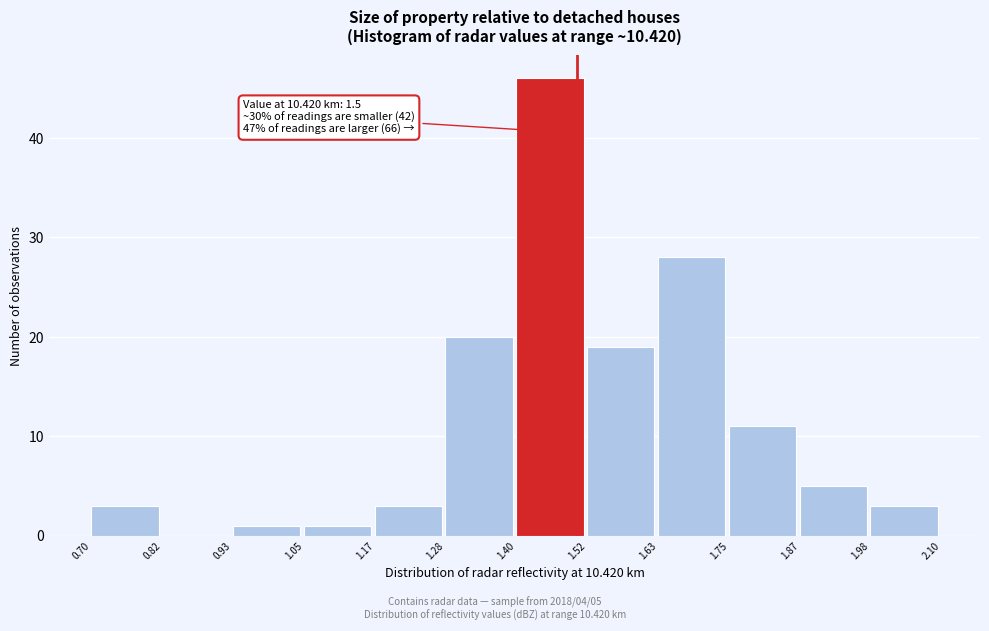

Over which range of the x-axis is the bar tallest?

1.40 to 1.52